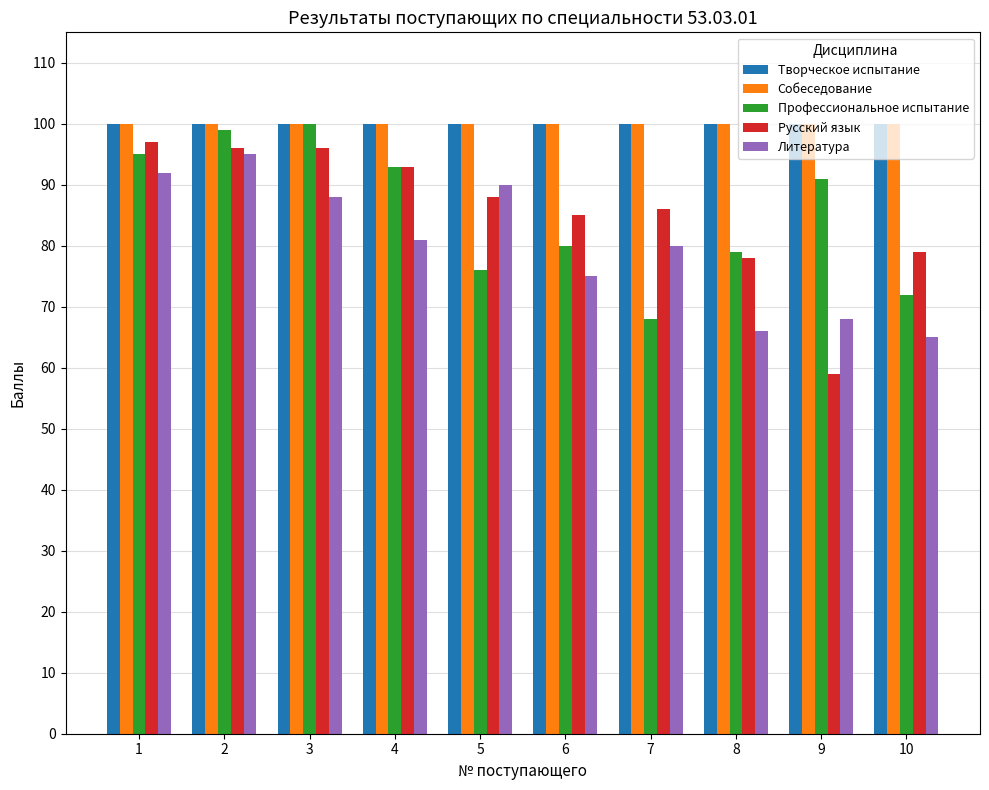

Count the number of data series in this chart.

5